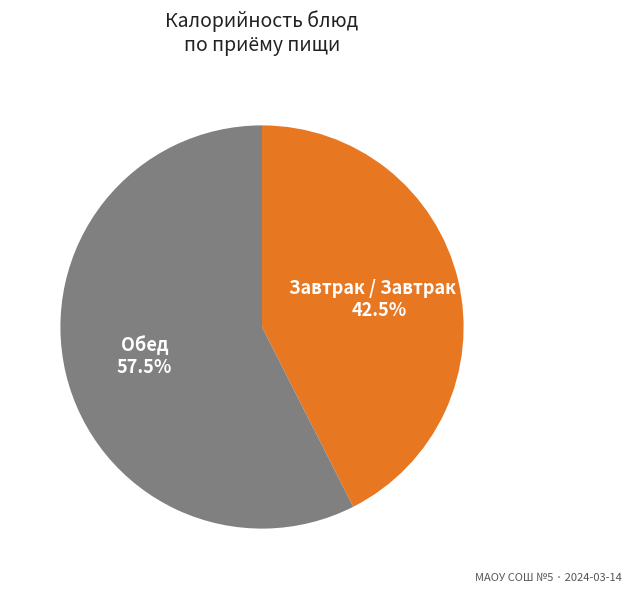

Between Обед and Завтрак / Завтрак 2, which is larger?

Обед